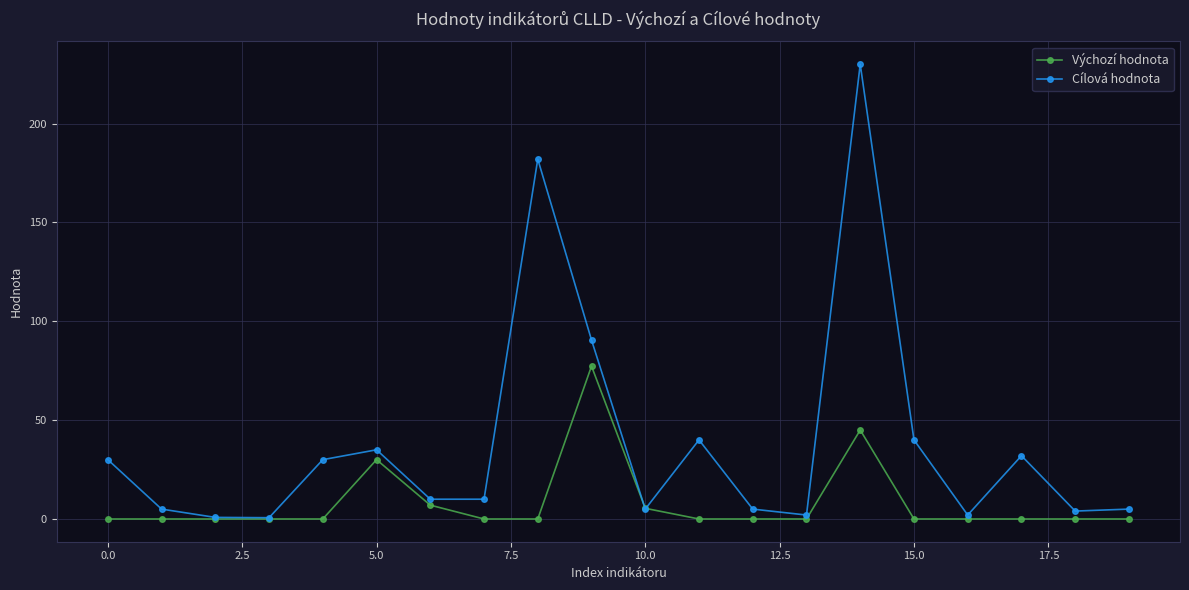

Which series has the largest range (max minus min)?

Cílová hodnota